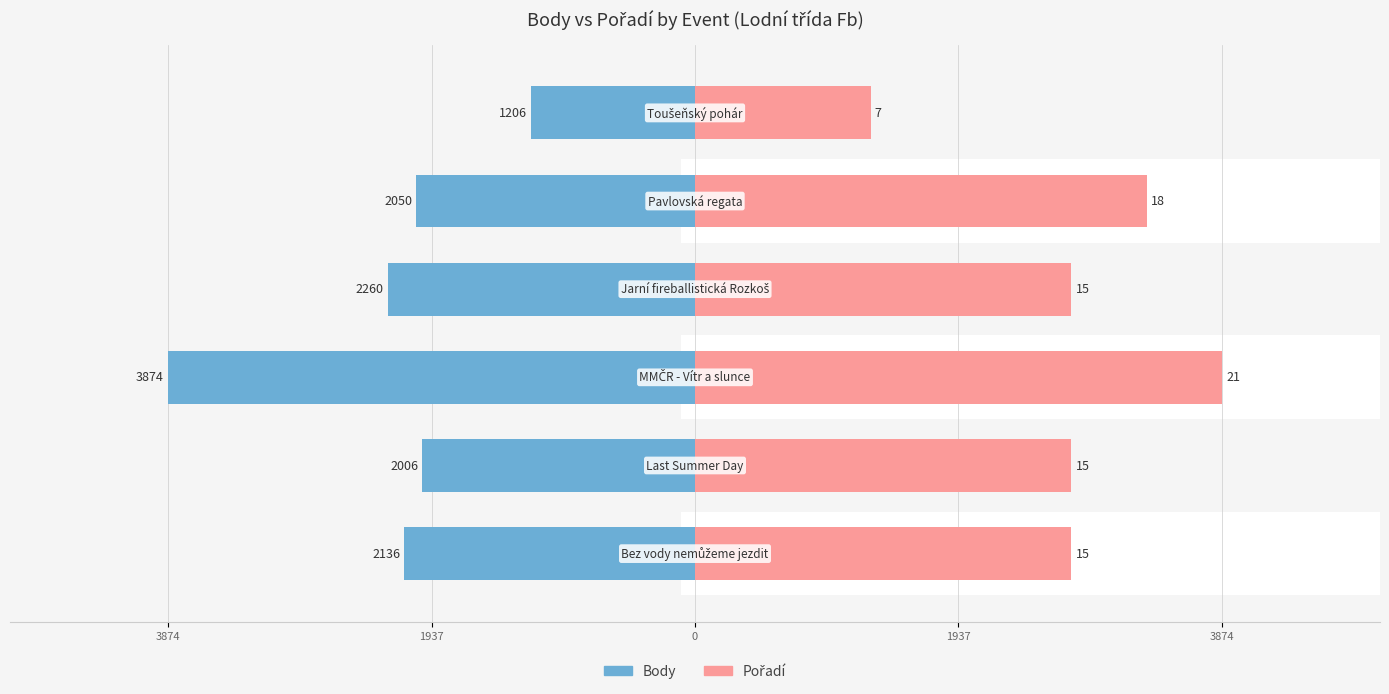

What is the greatest value displayed?

3874.0